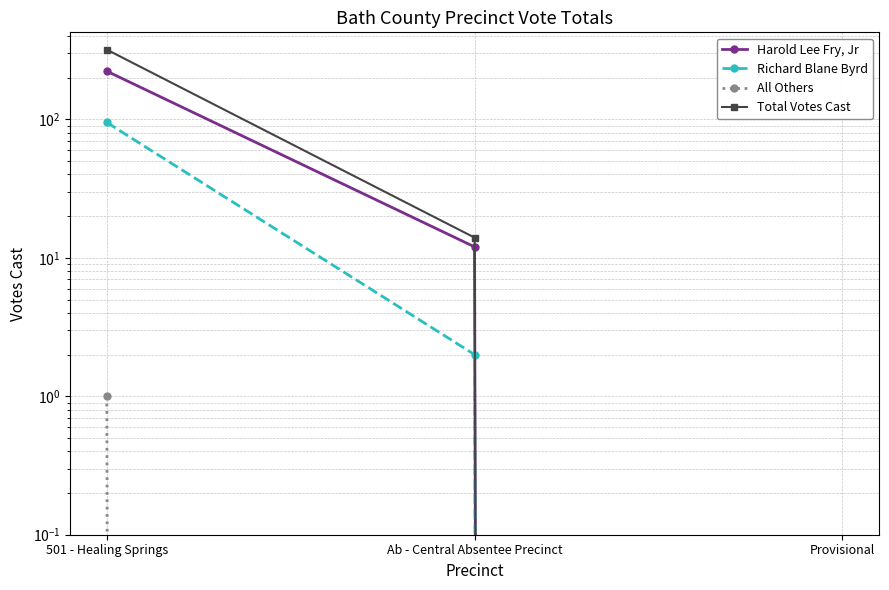

The value of Harold Lee Fry, Jr at 501 - Healing Springs is 67. True or false?

False